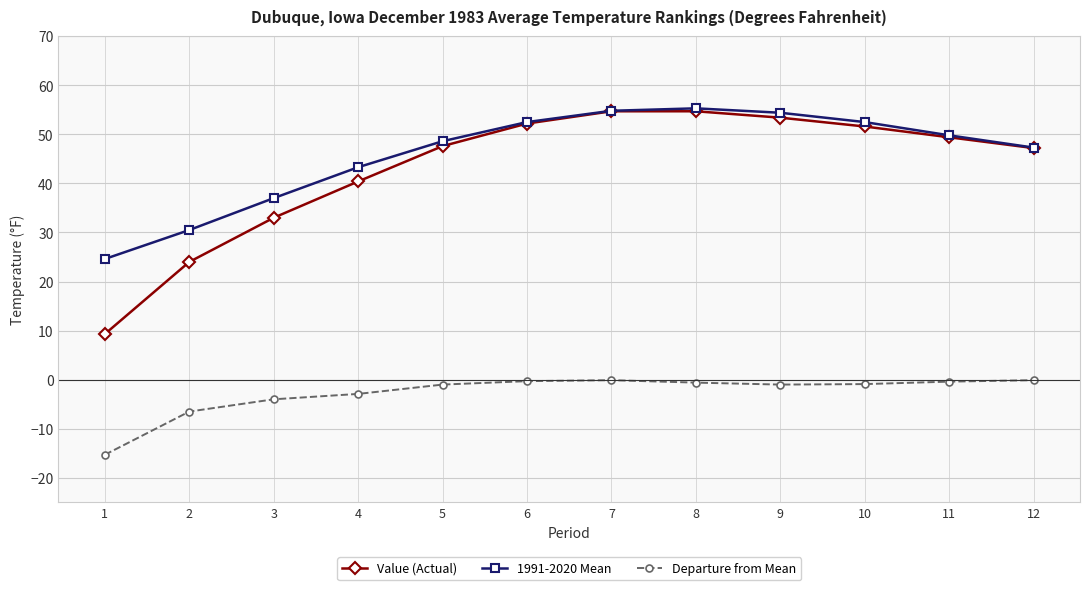

What is the smallest value displayed?

-15.3